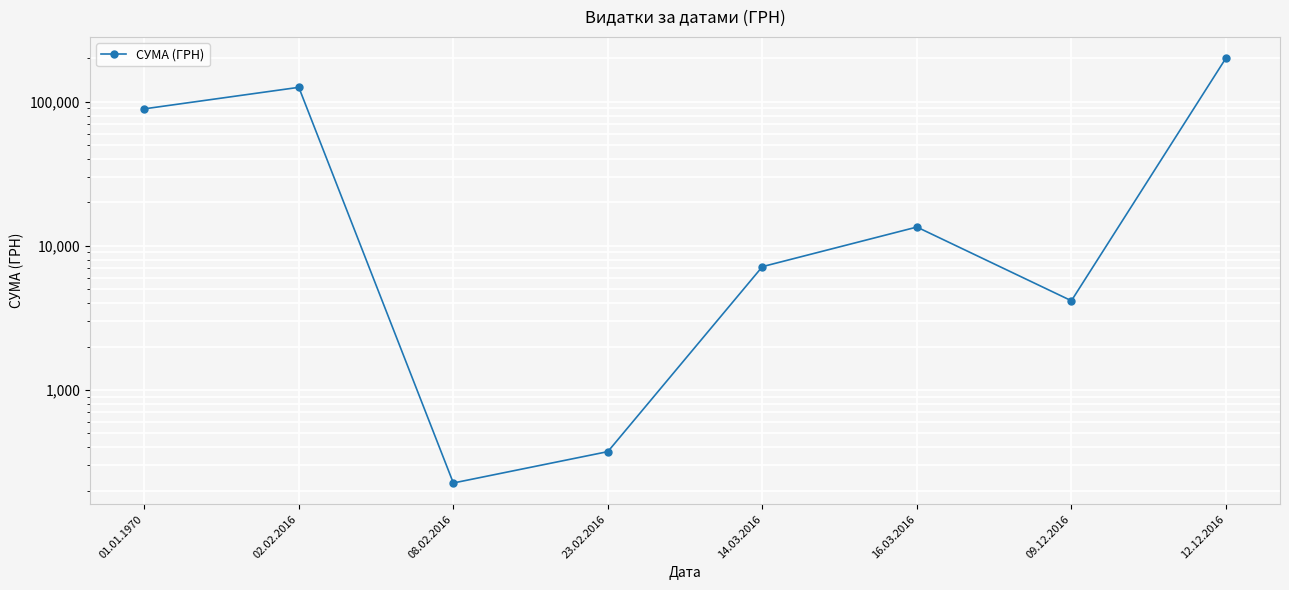

Which has a higher value, 23.02.2016 or 14.03.2016?

14.03.2016